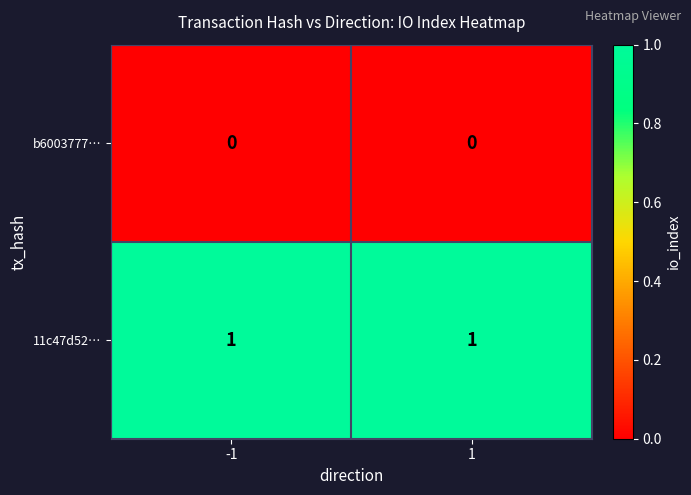

True or false: 11c47d52… has a value of 2 at 1.

False